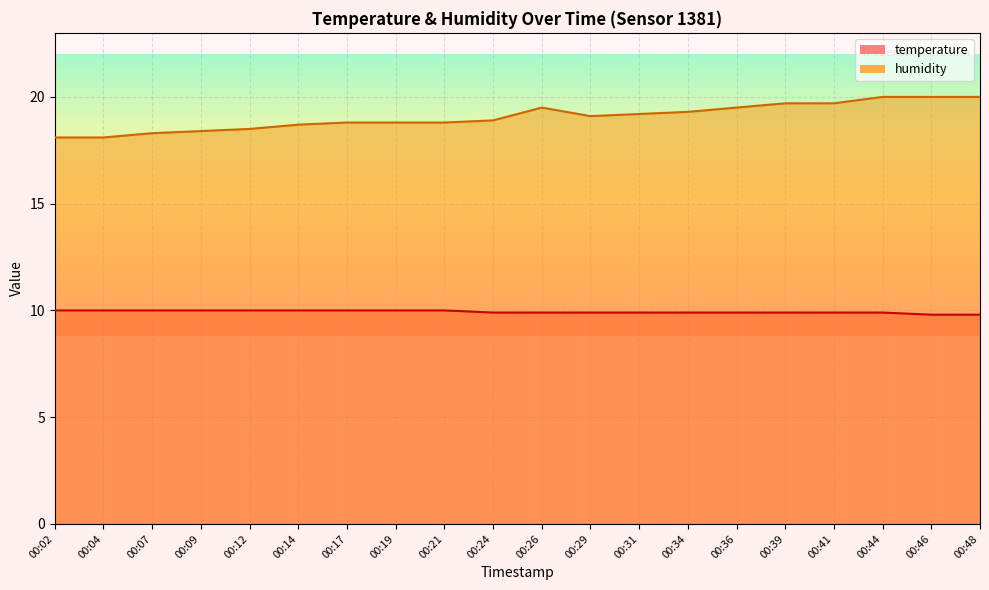

Rank the series by their average value, from lowest to highest.

temperature, humidity